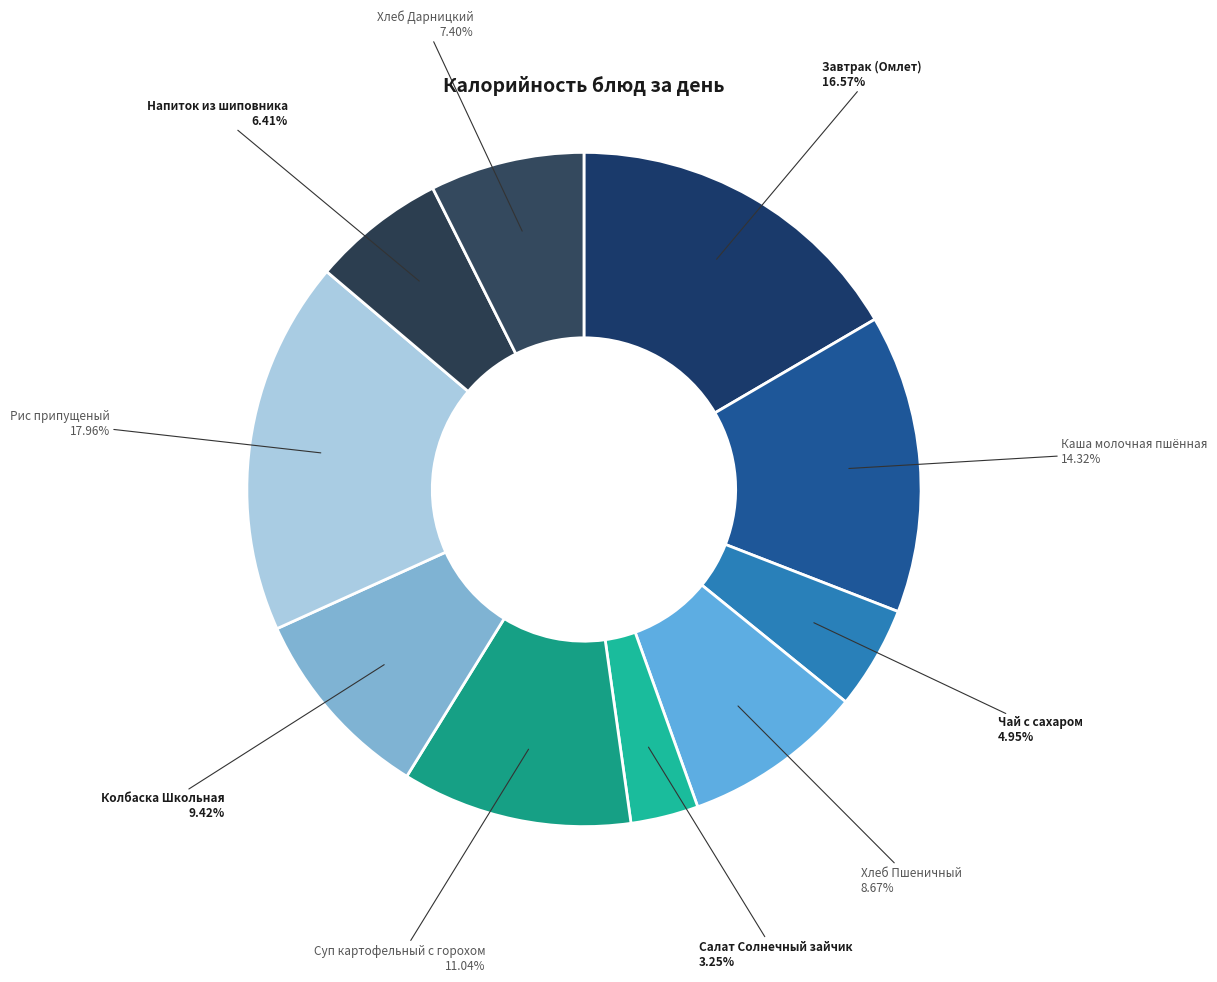

How many slices are in this pie chart?

10